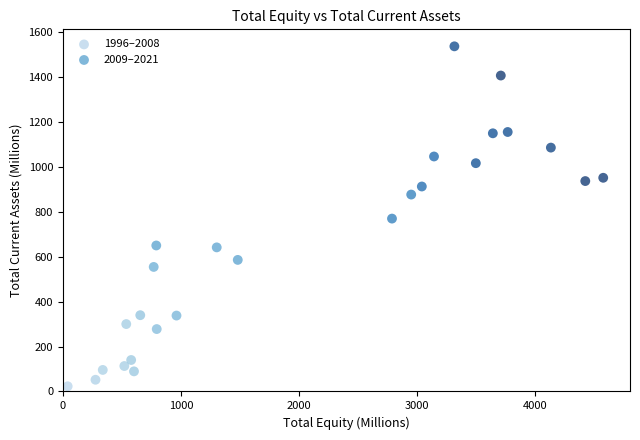

Which series contains the lowest Y value?

1996–2008